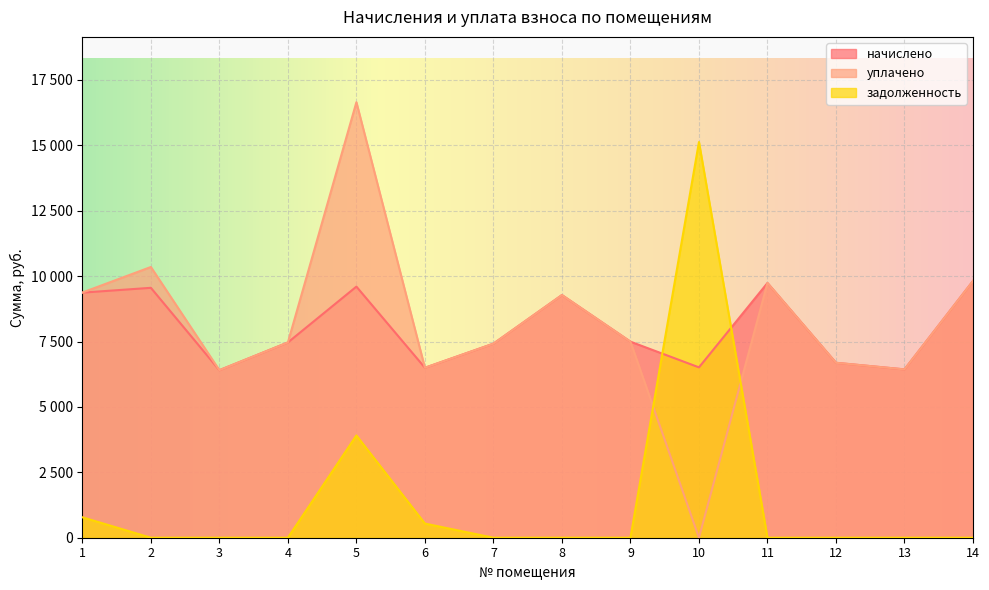

Between 11 and 1, which is larger?

11